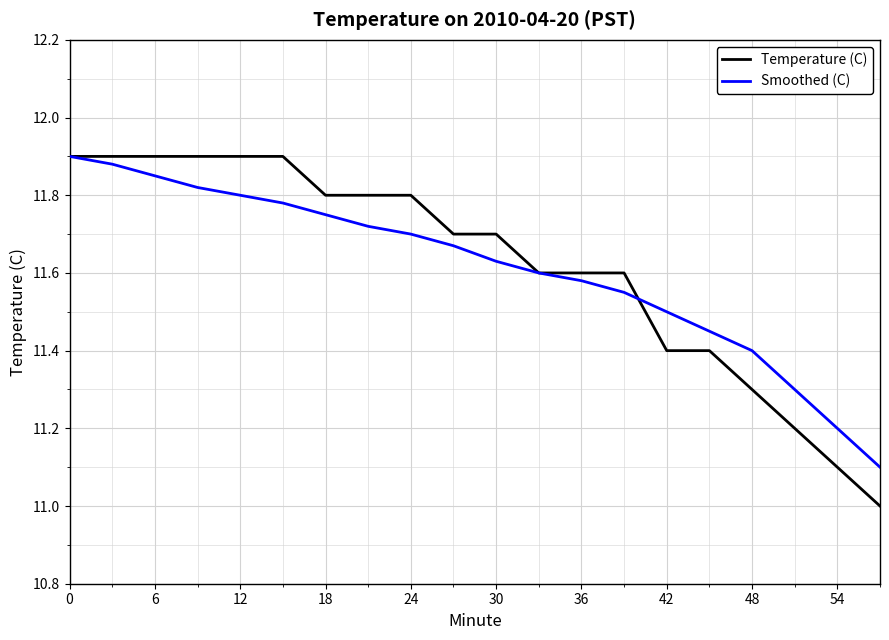

What is the smallest value displayed?

11.0